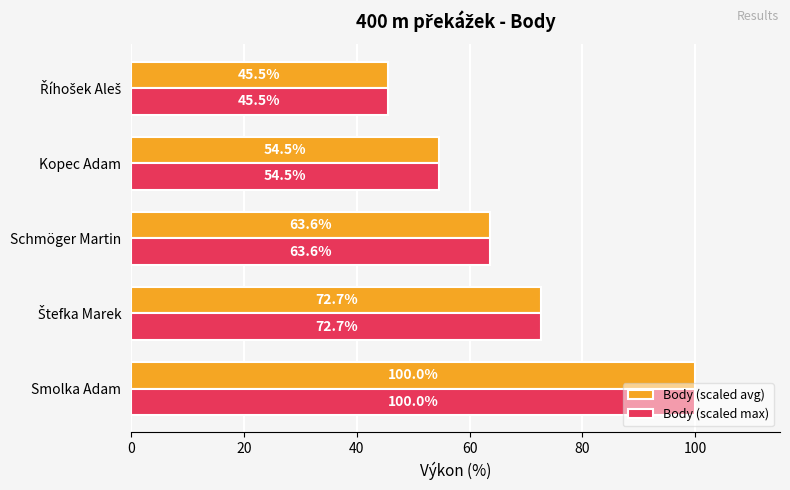

What is the highest value of the Body (scaled avg) series?

100.0